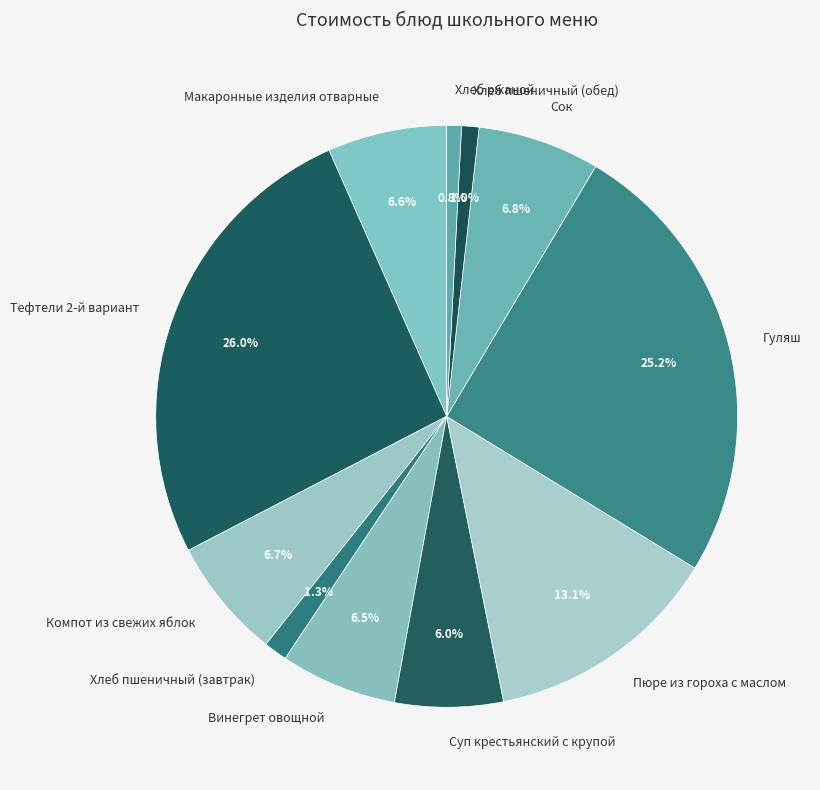

Which slice is the largest?

Тефтели 2-й вариант